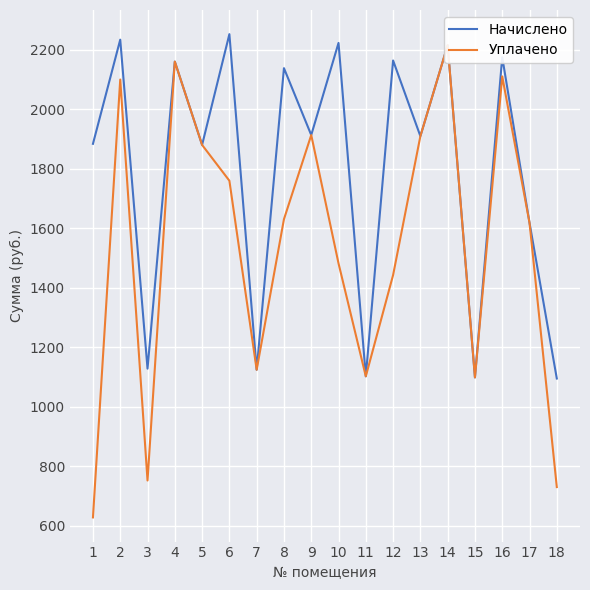

The value of Начислено at 8 is 2138.5. True or false?

True